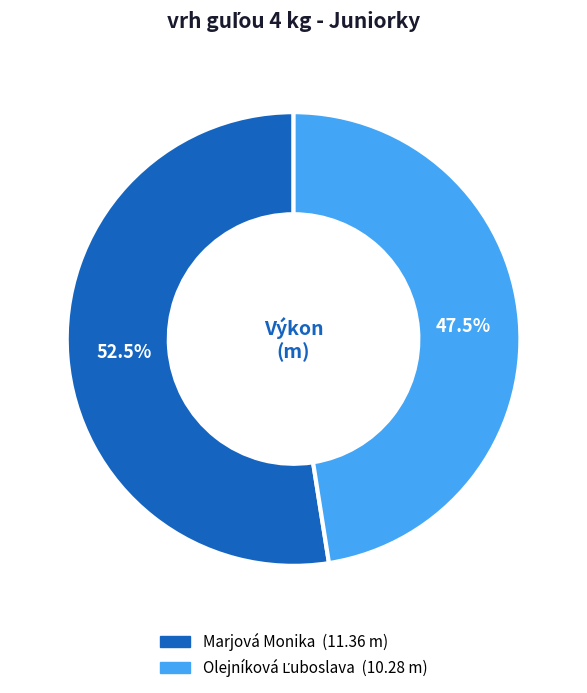

Which slice is the largest?

Marjová Monika